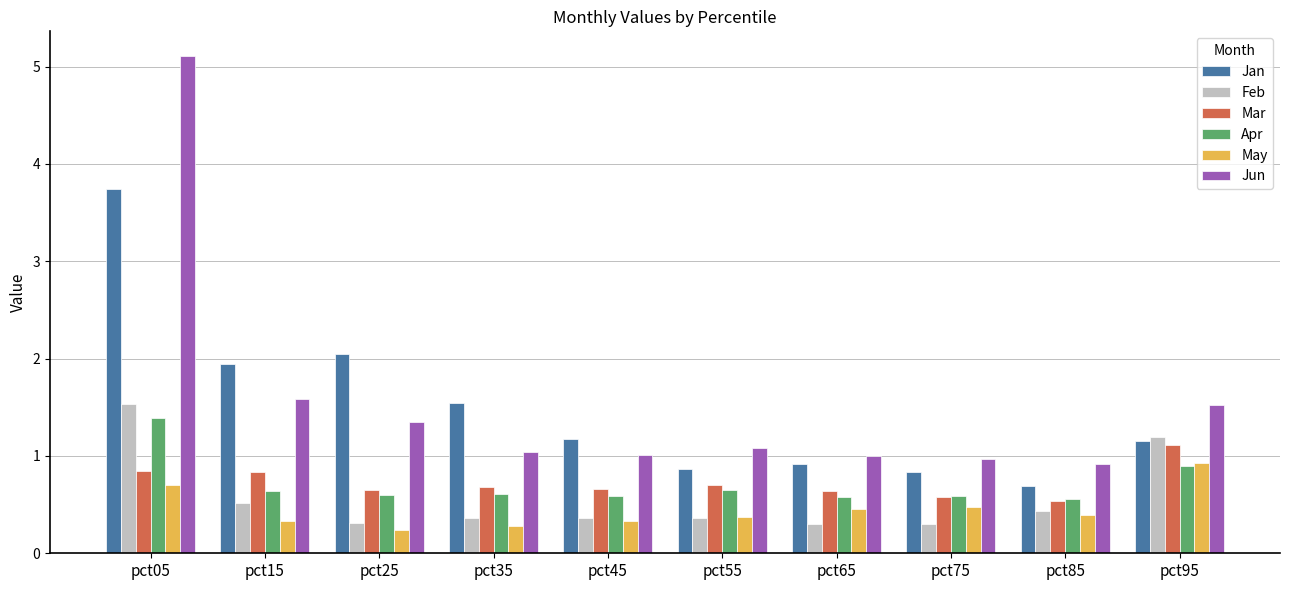

Which series has the largest total across all categories?

Jun